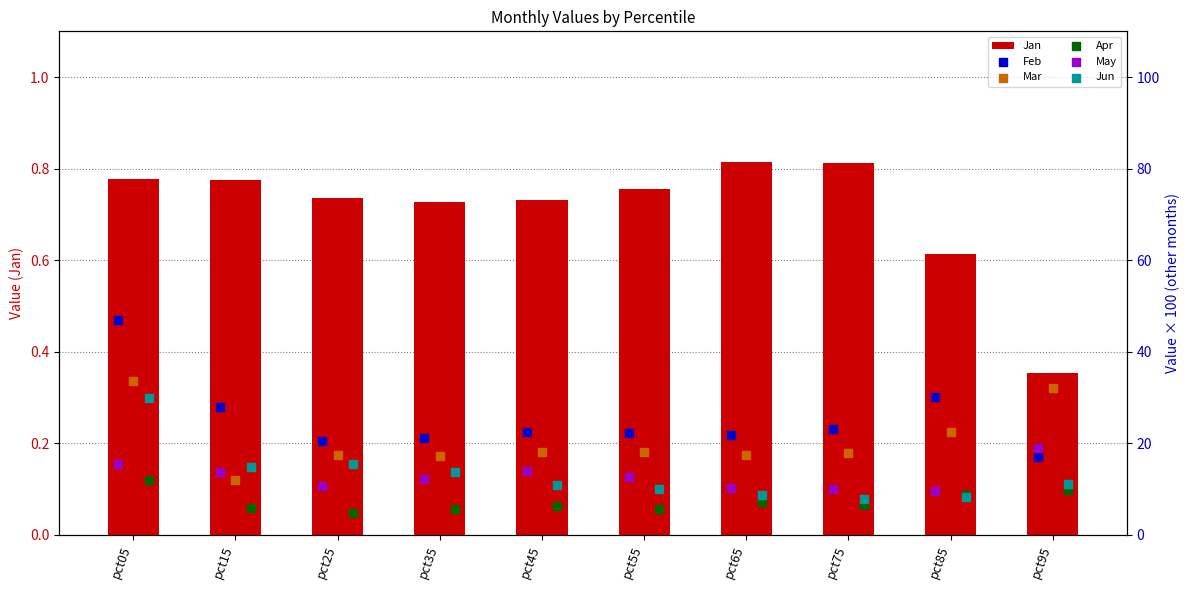

At which label is Jan closest to 0?

pct95